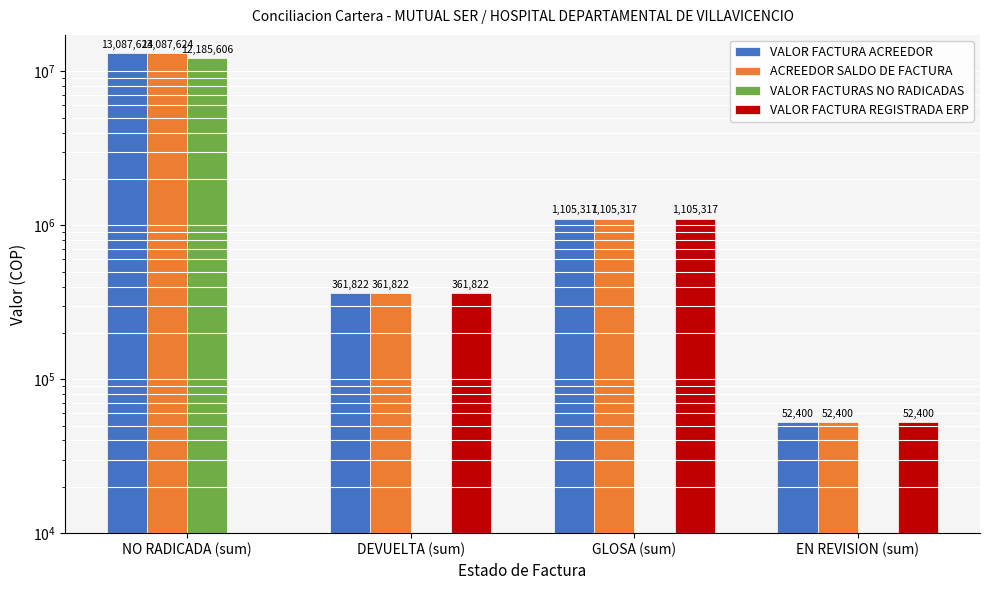

What is the label of the 1st bar from the left?

NO RADICADA (sum)